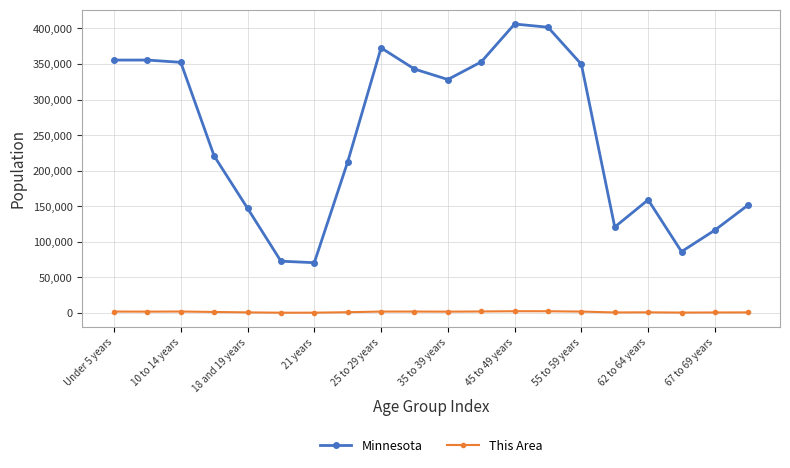

At how many categories does at least one series exceed 243016?

10